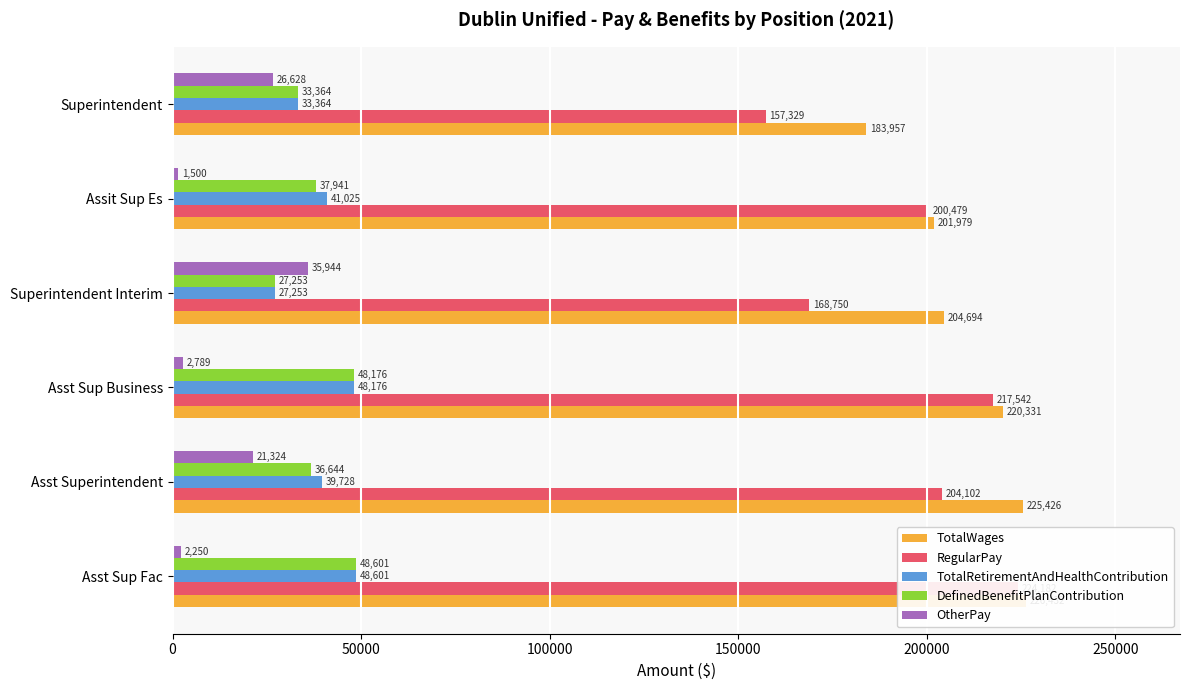

What is the maximum value shown in the chart?

226432